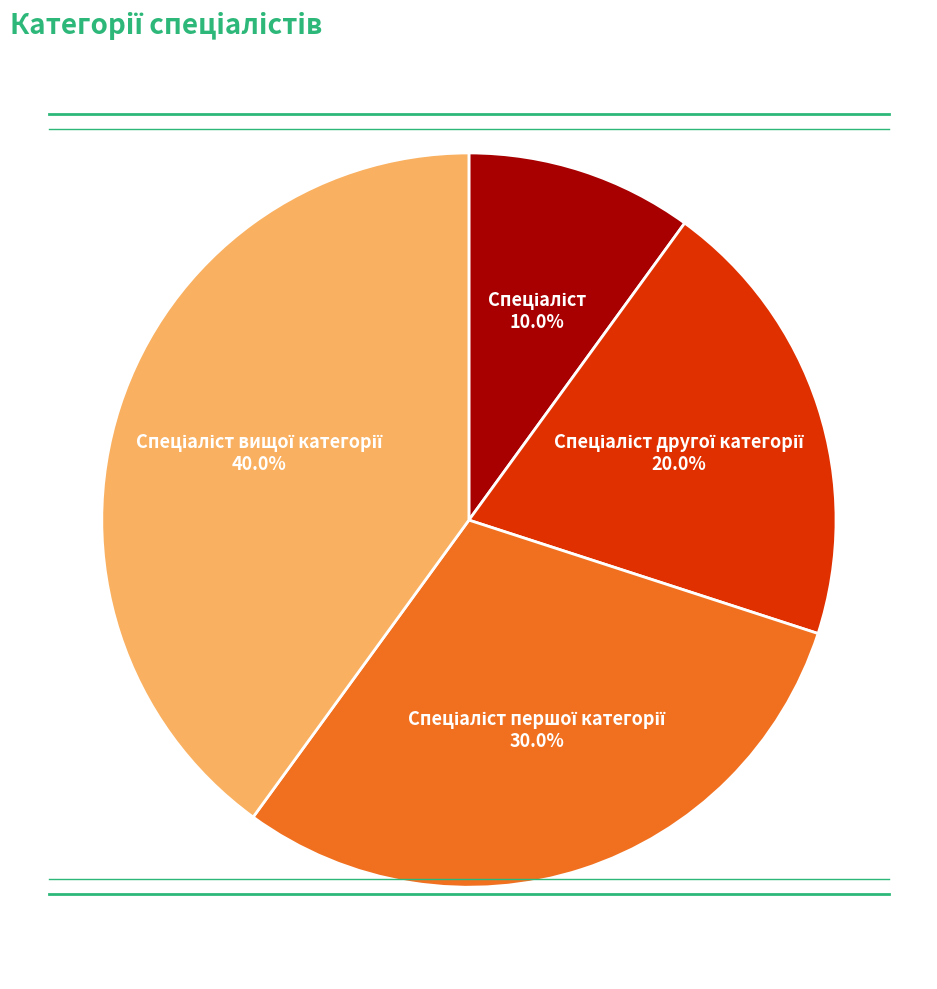

Does any single category account for the majority?

No